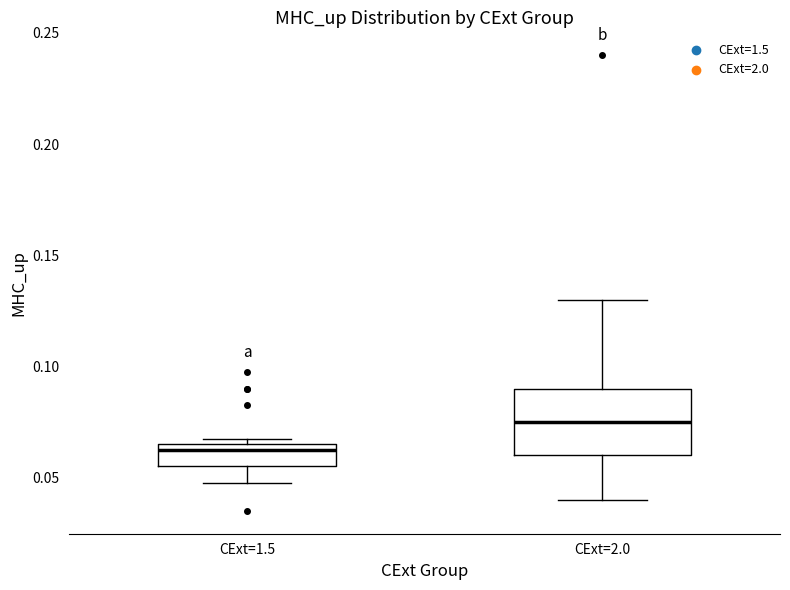

Which box's median line is the lowest?

CExt=1.5